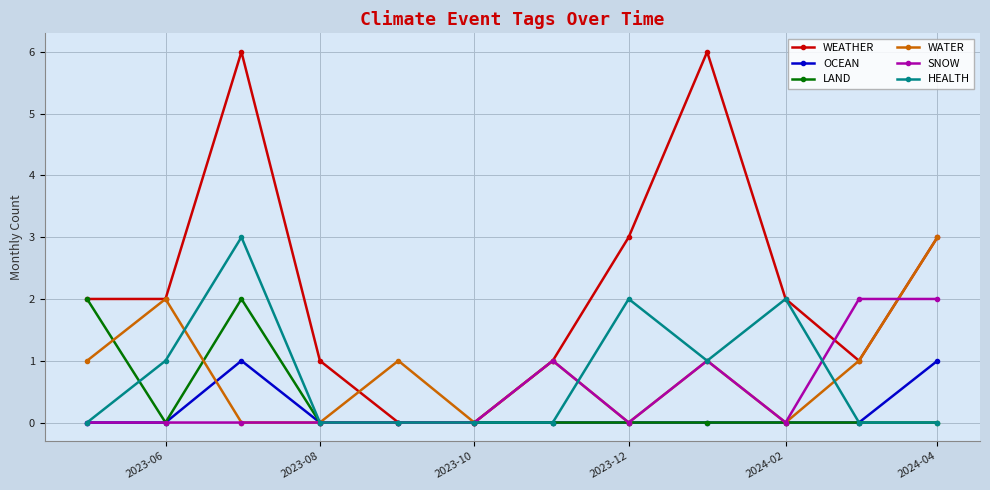

What is the greatest value displayed?

6